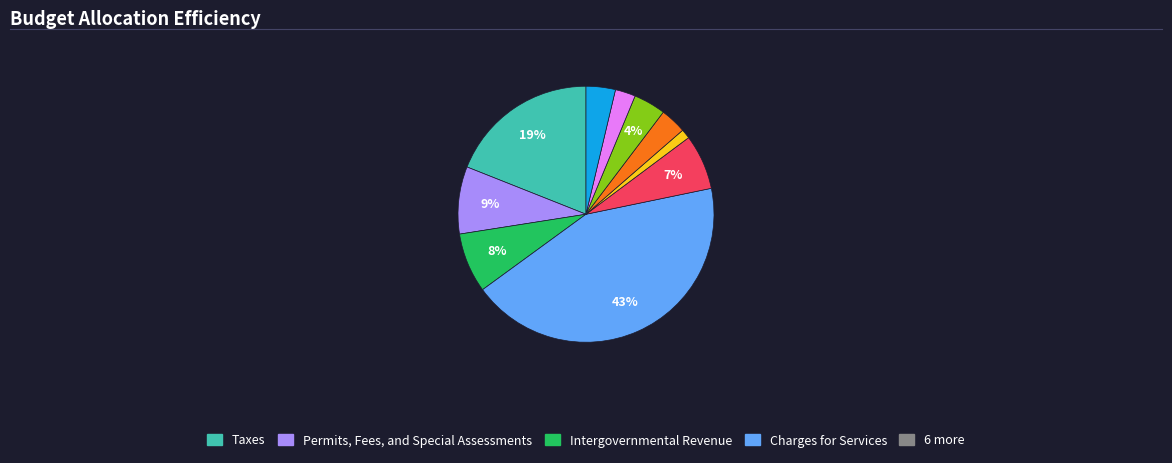

Count the number of slices in the pie.

10